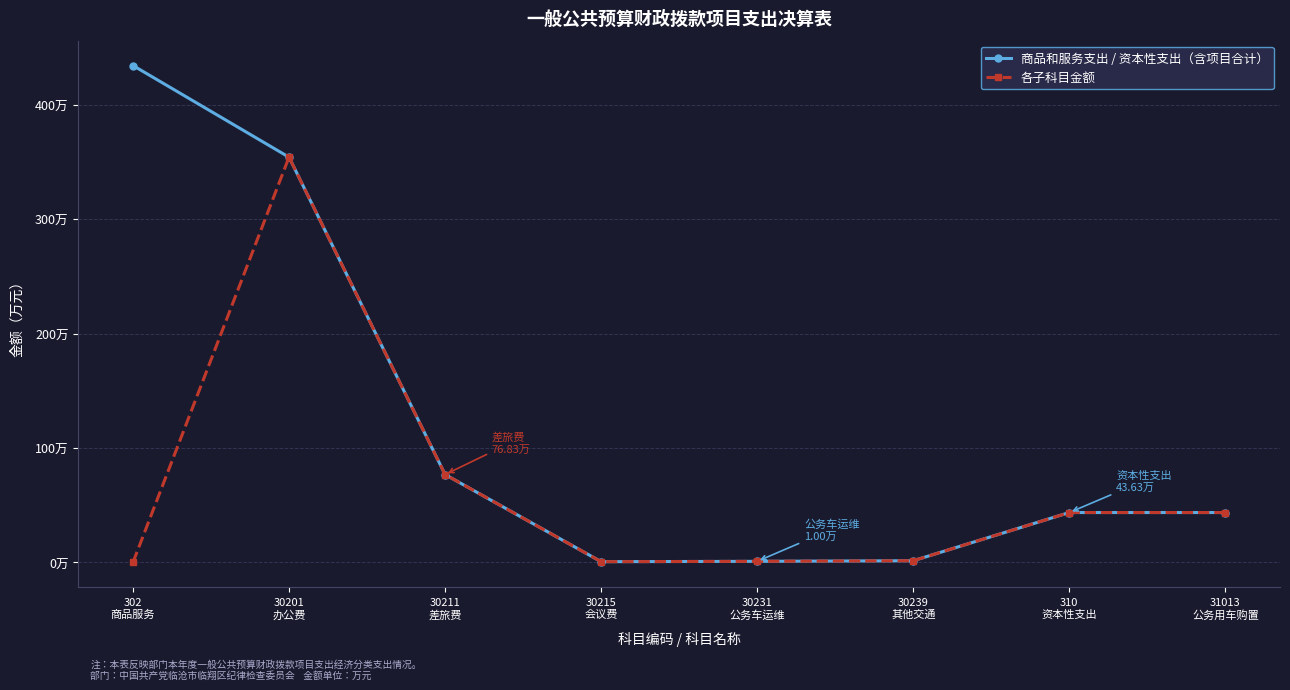

Is this an area chart (filled region under the line)?

No